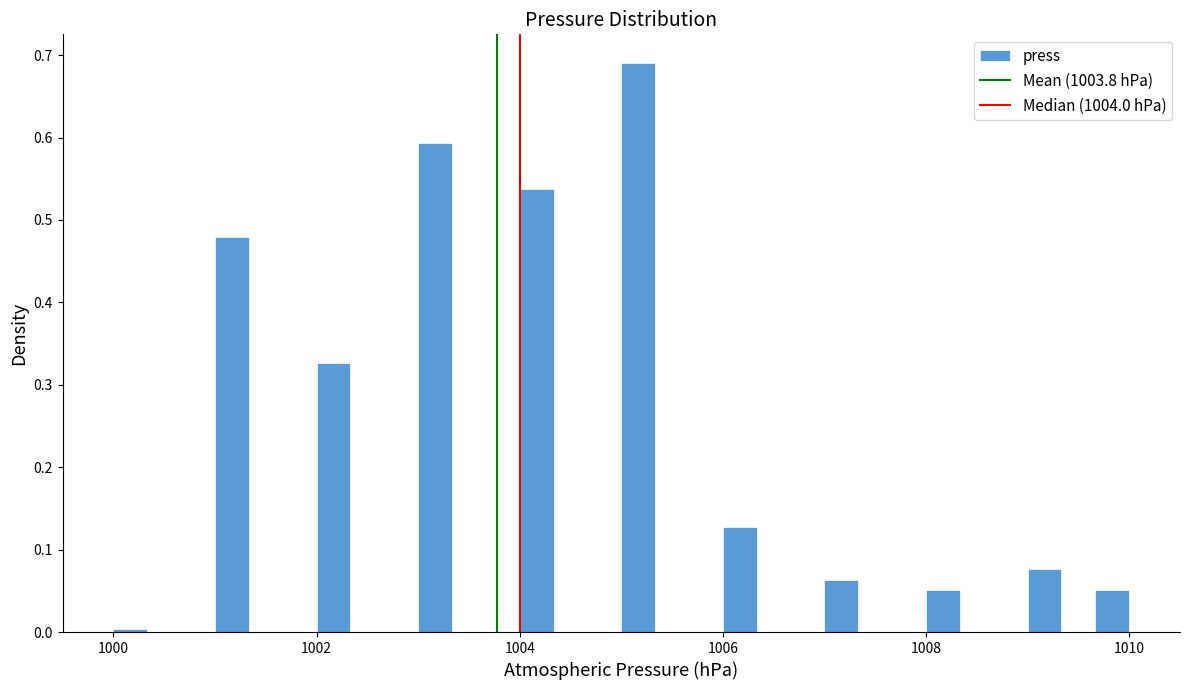

Around what value on the x-axis is the tallest bar? Give the approximate position of its centre, as read against the axis.

1005.2